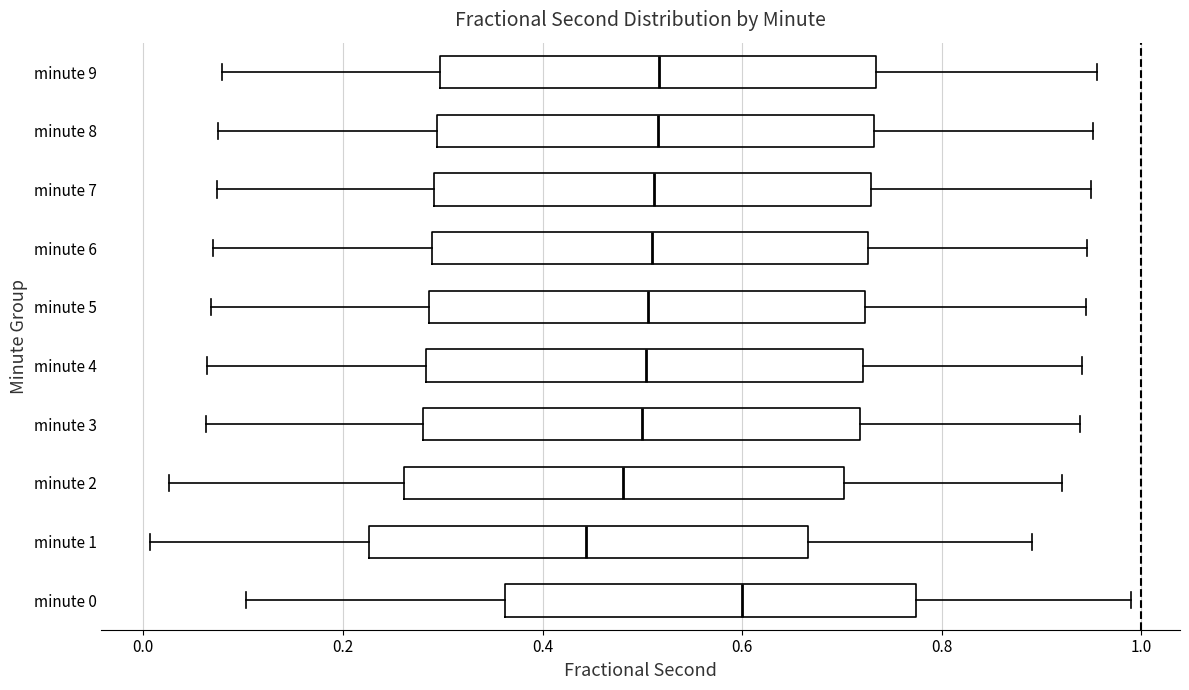

Reading bottom to top, transcribe this box plot: for each box, give where its median line is, the range the box spans, and where its two whiskers end, as read against the x-axis. The values are not printed on the chart, so give them approximately, as read against the axis.

minute 0: median 0.60, box 0.36 to 0.78, whiskers 0.10 to 0.98
minute 1: median 0.44, box 0.22 to 0.66, whiskers 0.00 to 0.90
minute 2: median 0.48, box 0.26 to 0.70, whiskers 0.02 to 0.92
minute 3: median 0.50, box 0.28 to 0.72, whiskers 0.06 to 0.94
minute 4: median 0.50, box 0.28 to 0.72, whiskers 0.06 to 0.94
minute 5: median 0.50, box 0.28 to 0.72, whiskers 0.06 to 0.94
minute 6: median 0.50, box 0.28 to 0.72, whiskers 0.06 to 0.94
minute 7: median 0.52, box 0.30 to 0.72, whiskers 0.08 to 0.94
minute 8: median 0.52, box 0.30 to 0.74, whiskers 0.08 to 0.96
minute 9: median 0.52, box 0.30 to 0.74, whiskers 0.08 to 0.96